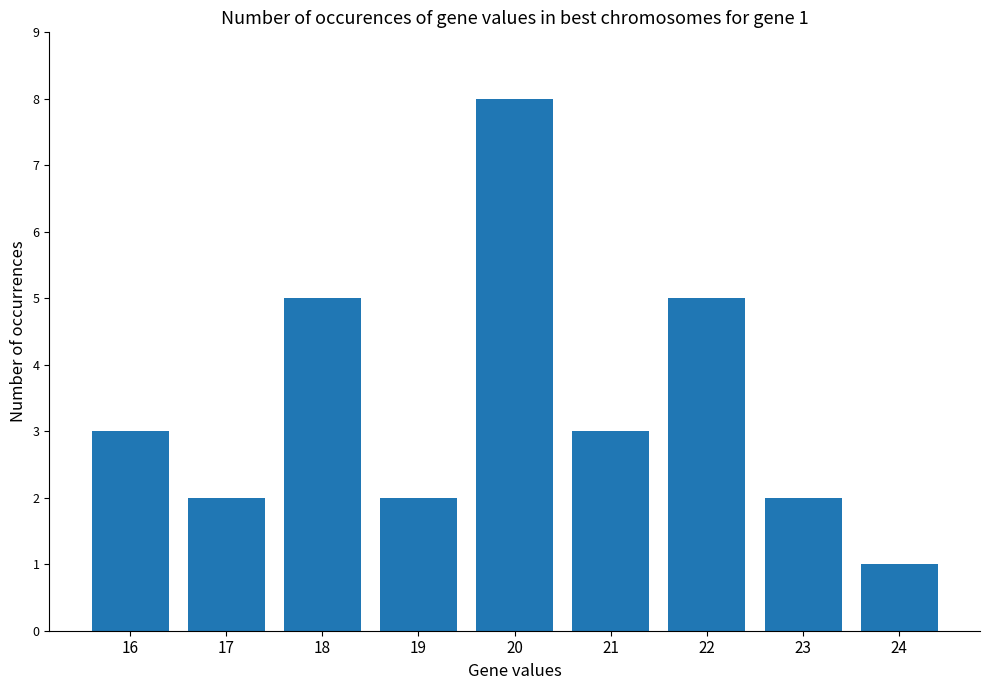

Which category has the lowest value across all series?

24